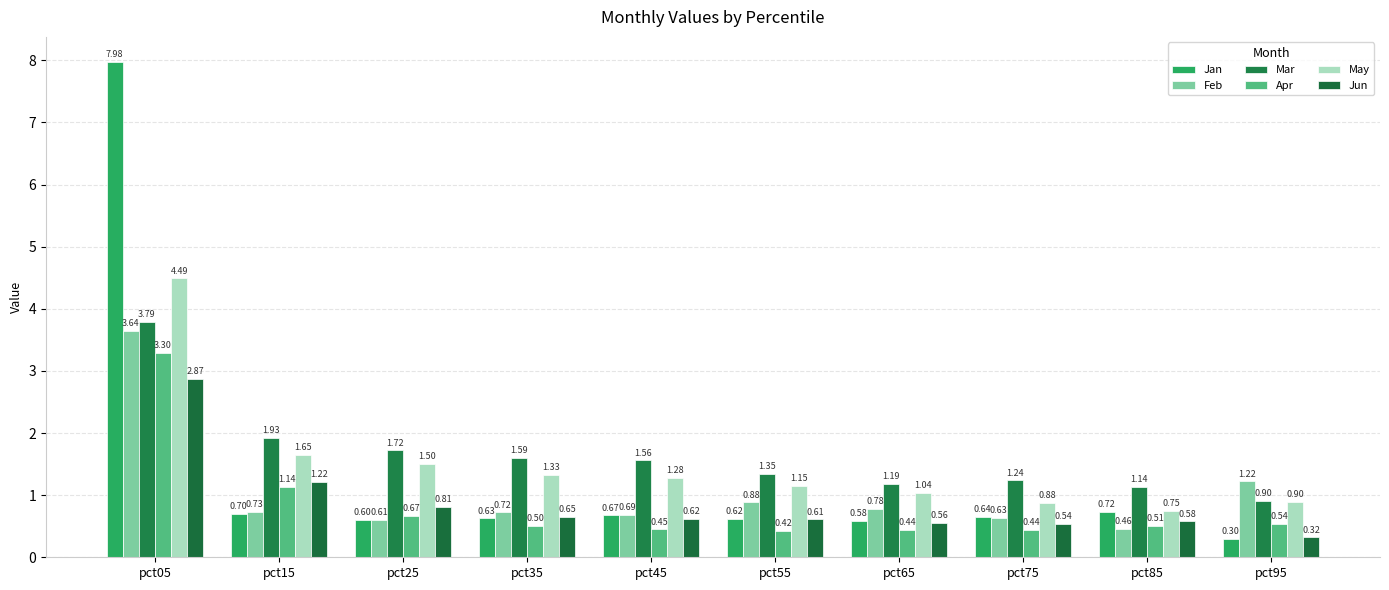

List the labels in order of Apr value, largest first.

pct05, pct15, pct25, pct95, pct85, pct35, pct45, pct75, pct65, pct55